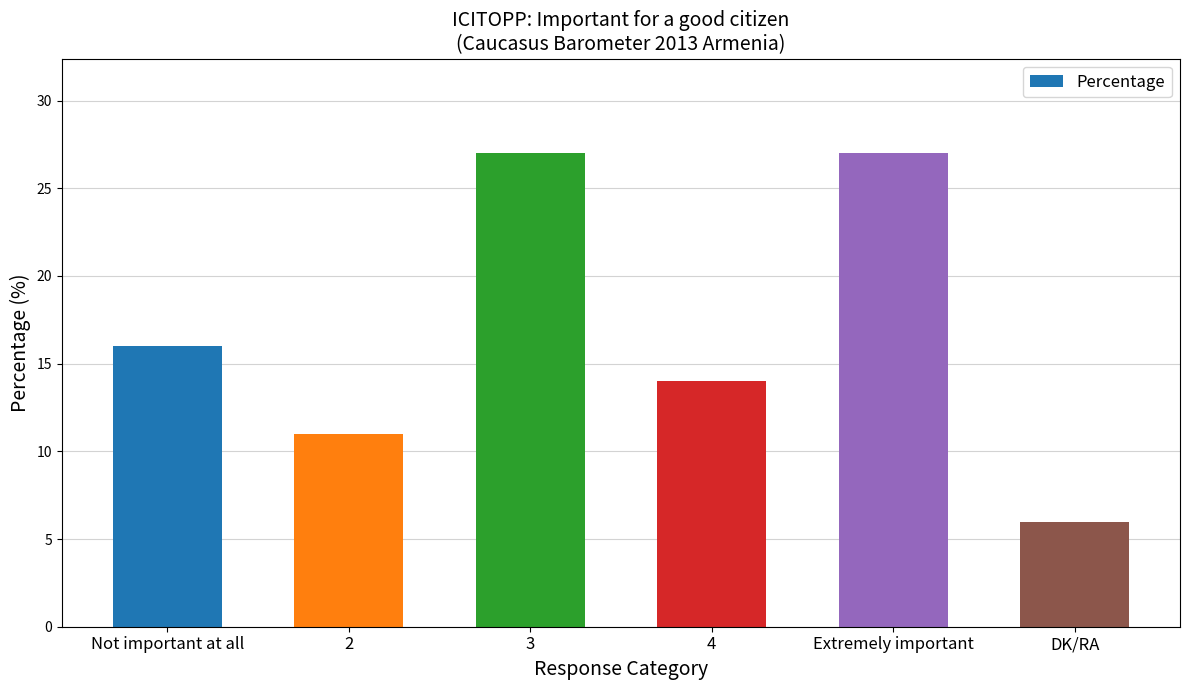

The chart shows a value of 7 at Extremely important. True or false?

False